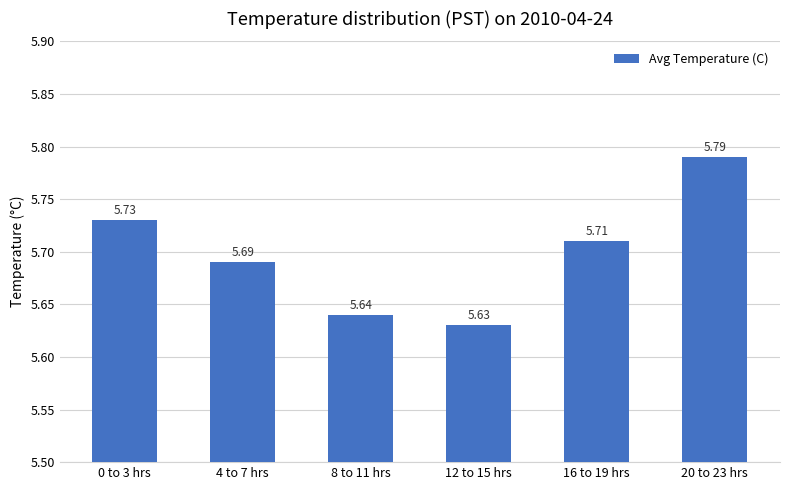

List the labels in order of value, largest first.

20 to 23 hrs, 0 to 3 hrs, 16 to 19 hrs, 4 to 7 hrs, 8 to 11 hrs, 12 to 15 hrs